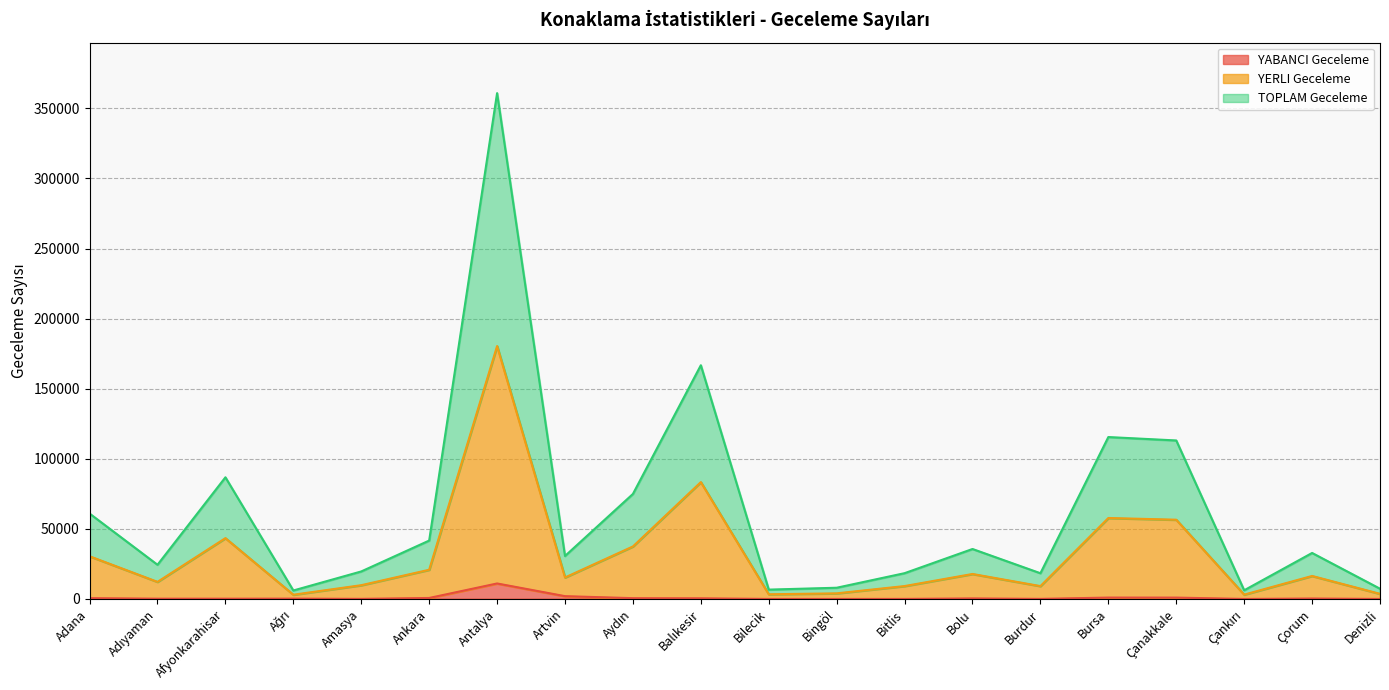

List the labels in order of YERLI Geceleme value, largest first.

Antalya, Balıkesir, Bursa, Çanakkale, Afyonkarahisar, Aydın, Adana, Ankara, Bolu, Çorum, Artvin, Adıyaman, Amasya, Bitlis, Burdur, Bingöl, Denizli, Bilecik, Çankırı, Ağrı